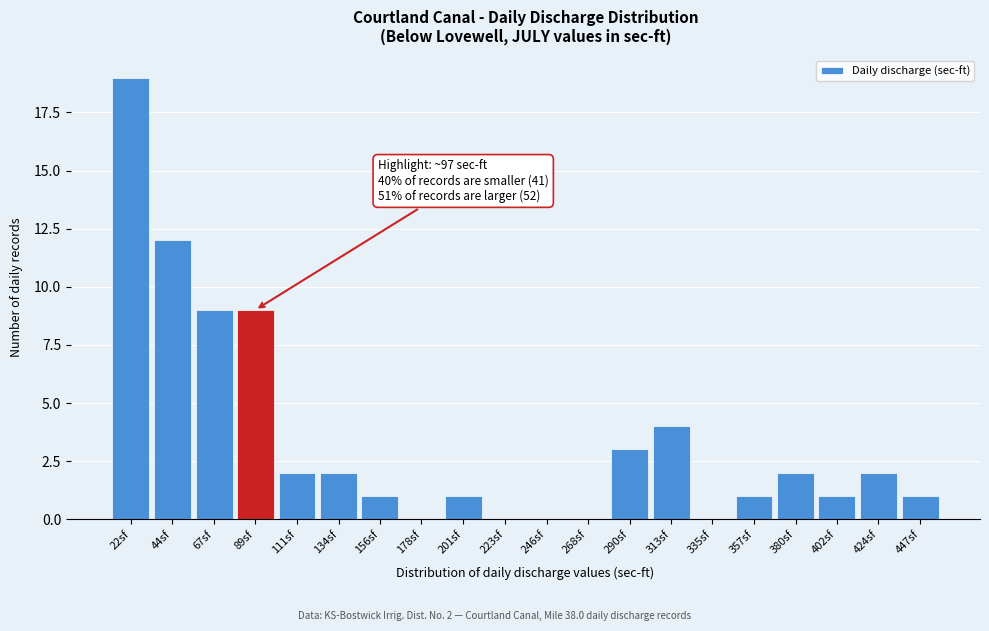

Reading left to right, what are all the values shown in this chart?

22sf=19	44sf=12	67sf=9	89sf=9	111sf=2	134sf=2	156sf=1	178sf=0	201sf=1	223sf=0	246sf=0	268sf=0	290sf=3	313sf=4	335sf=0	357sf=1	380sf=2	402sf=1	424sf=2	447sf=1